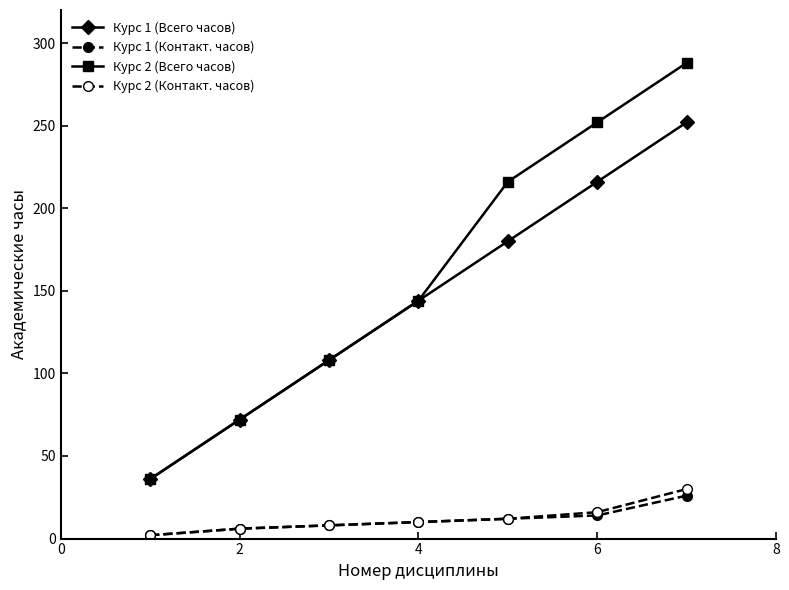

What is the difference between the second highest and minimum values in the Курс 1 (Контакт. часов) series?

12